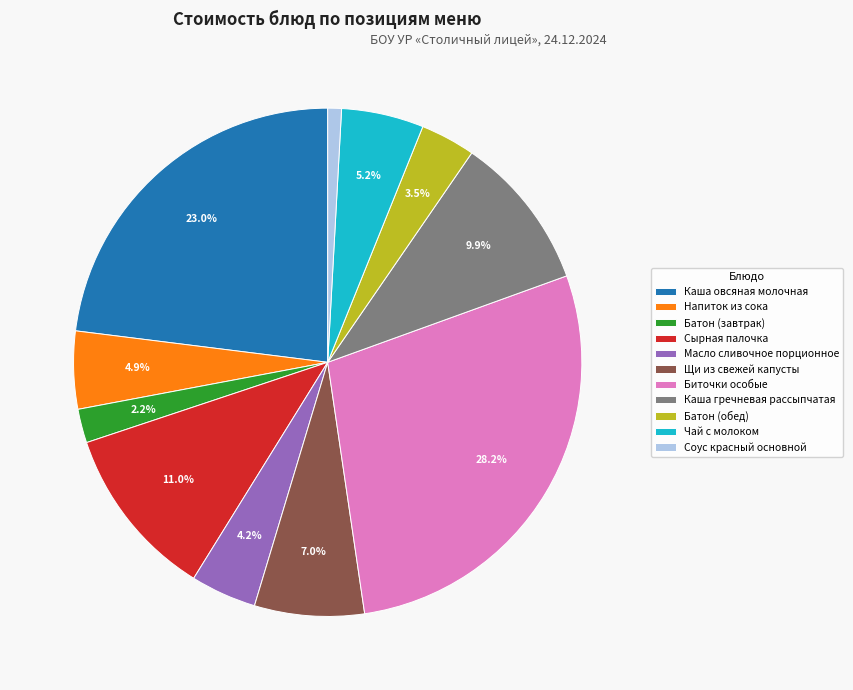

Is it true that Соус красный основной is 15% of the pie?

False